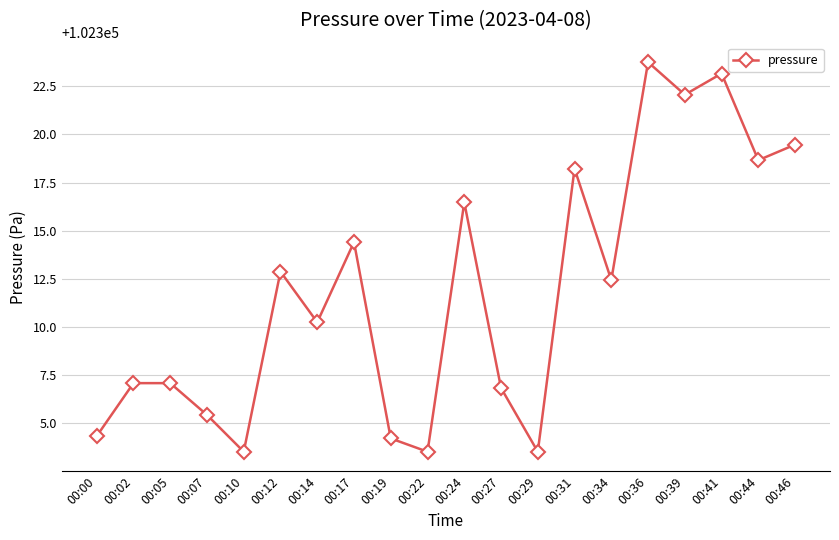

What is the change in value from 00:22 to 00:46?

+15.9